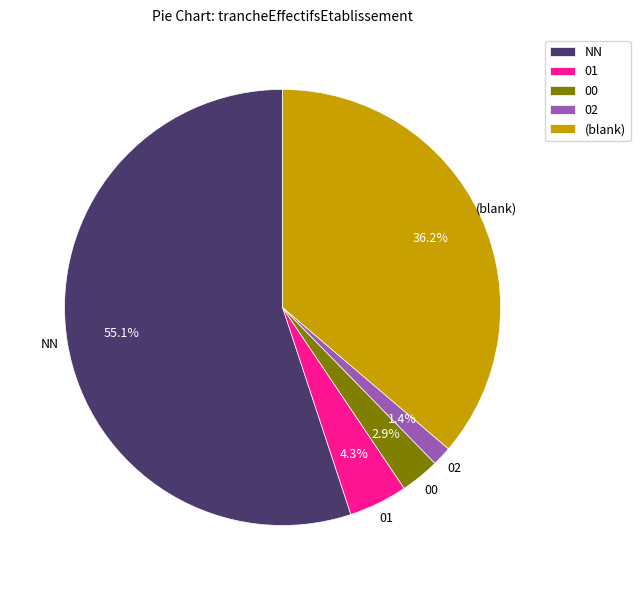

Combined, do 01 and (blank) account for over 50%?

No